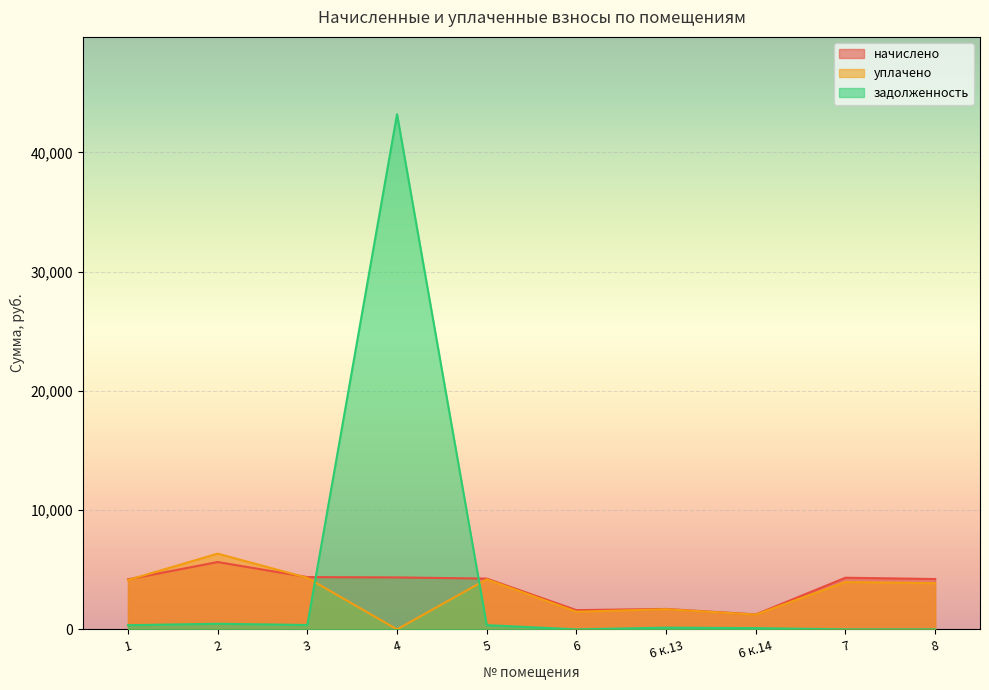

At which category is the sum across all series the highest?

4